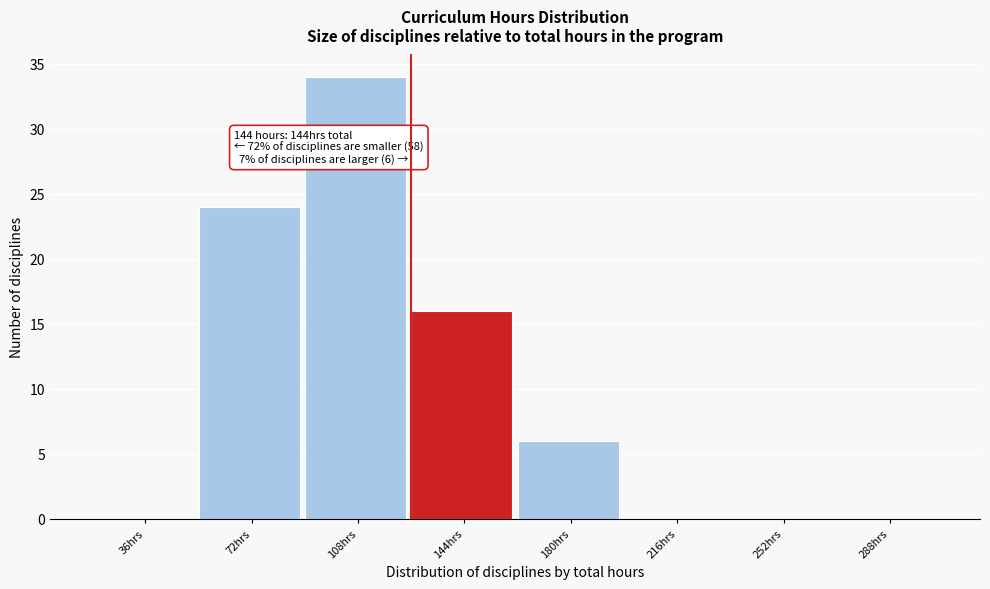

Reading right to left, list all the values displayed in this chart.

288hrs=0	252hrs=0	216hrs=0	180hrs=6	144hrs=16	108hrs=34	72hrs=24	36hrs=0